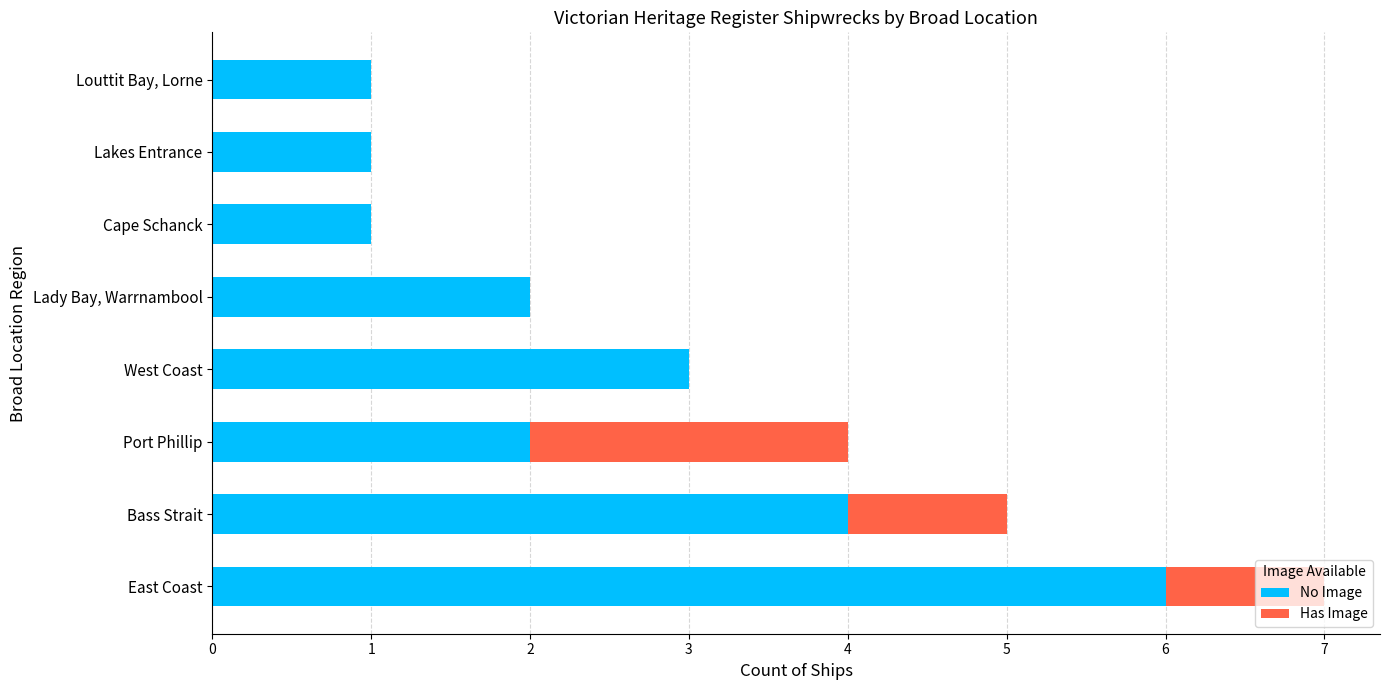

True or false: No Image has a value of 10 at East Coast.

False